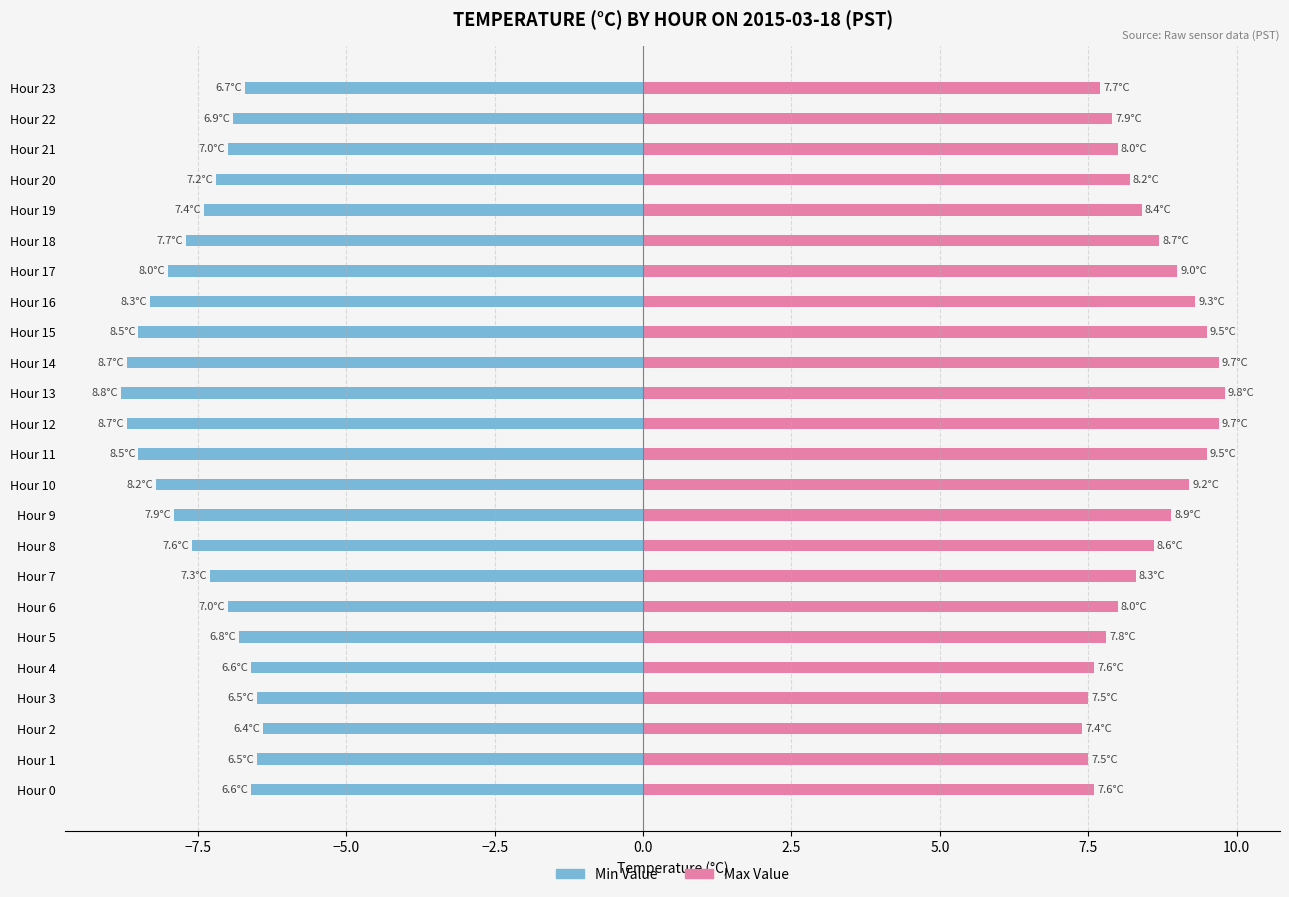

Which series has the largest range (max minus min)?

Min Value